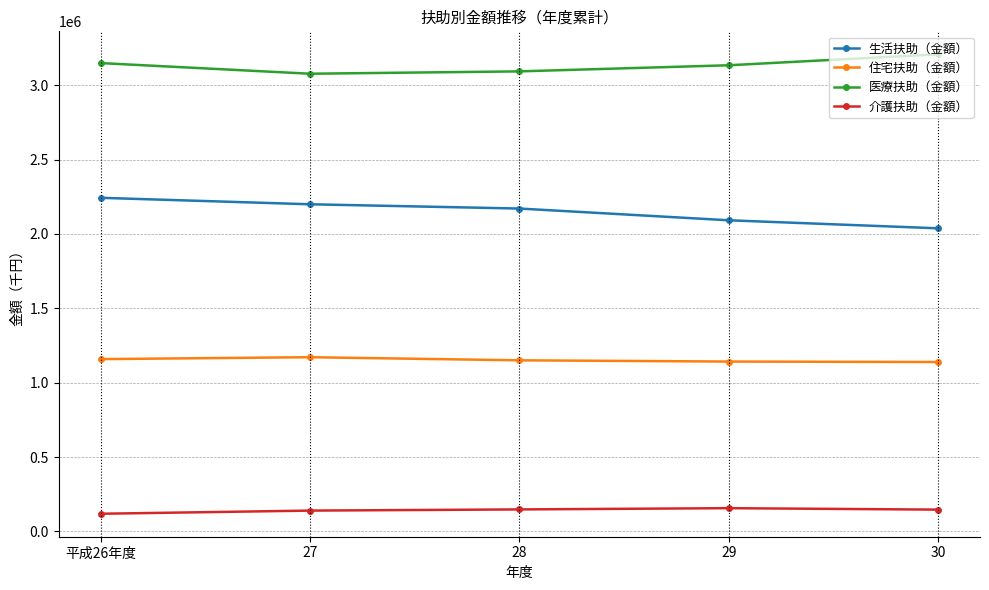

The 医療扶助（金額） series shows 995509 at 28. True or false?

False